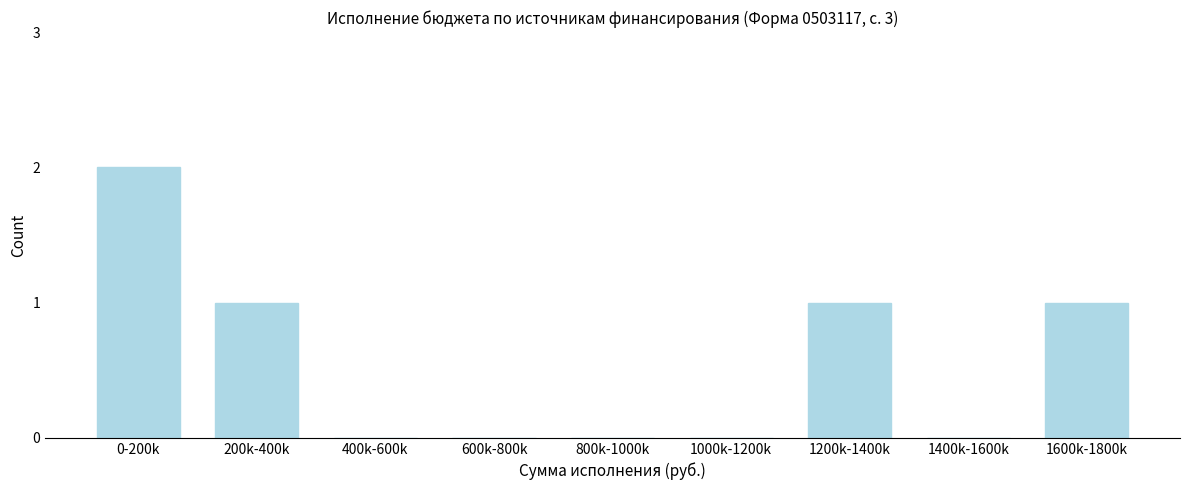

Reading right to left, transcribe all the data shown in this chart.

1600k-1800k=1	1400k-1600k=0	1200k-1400k=1	1000k-1200k=0	800k-1000k=0	600k-800k=0	400k-600k=0	200k-400k=1	0-200k=2